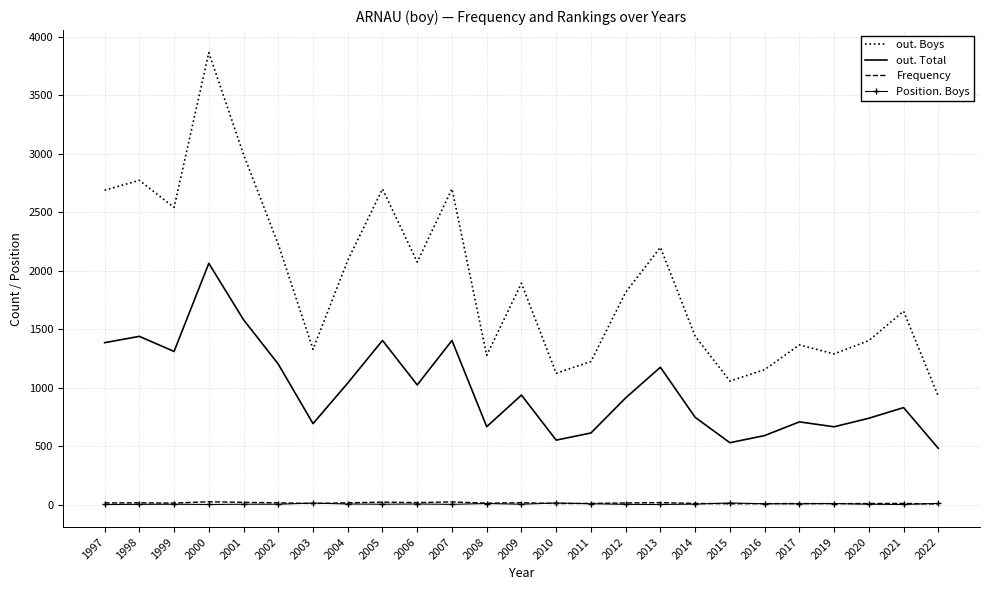

Between 2012 and 2015, which series saw the biggest shift?

out. Boys